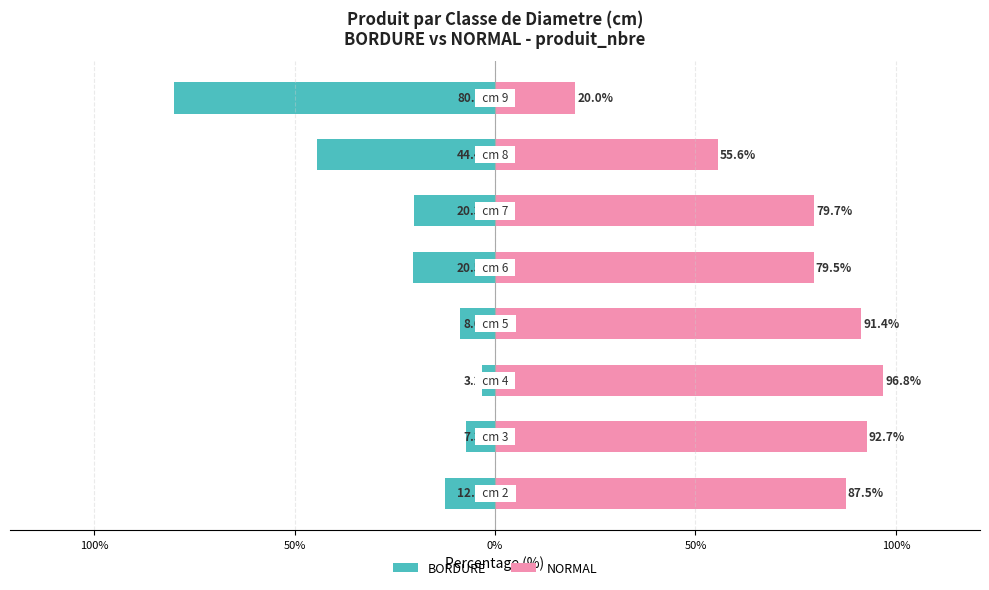

What is the lowest value of the NORMAL series?

20.0